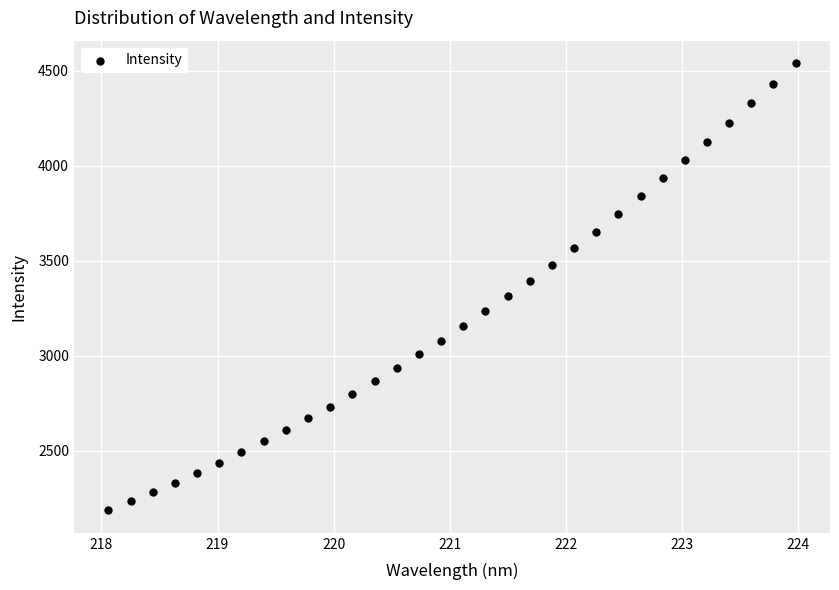

What is the range of X values (max minus min)?

5.9